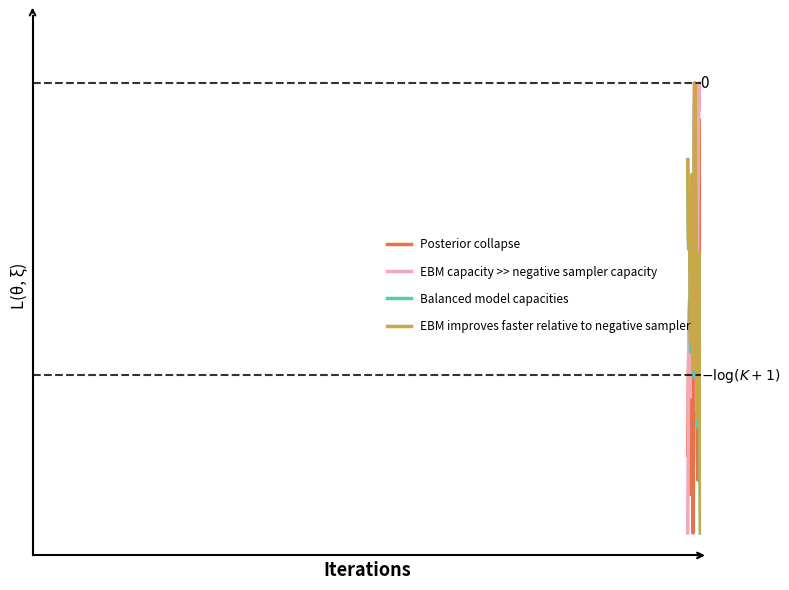

Does the chart have visible grid lines?

No